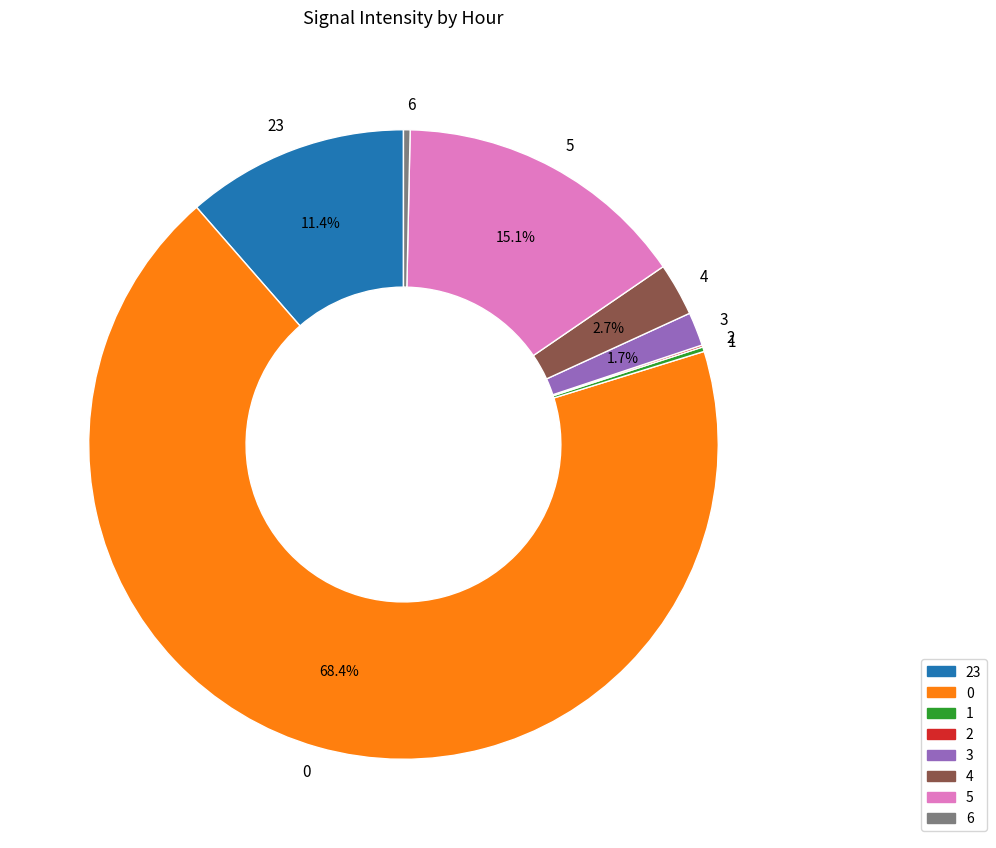

What portion of the pie excludes 3?

98.3%